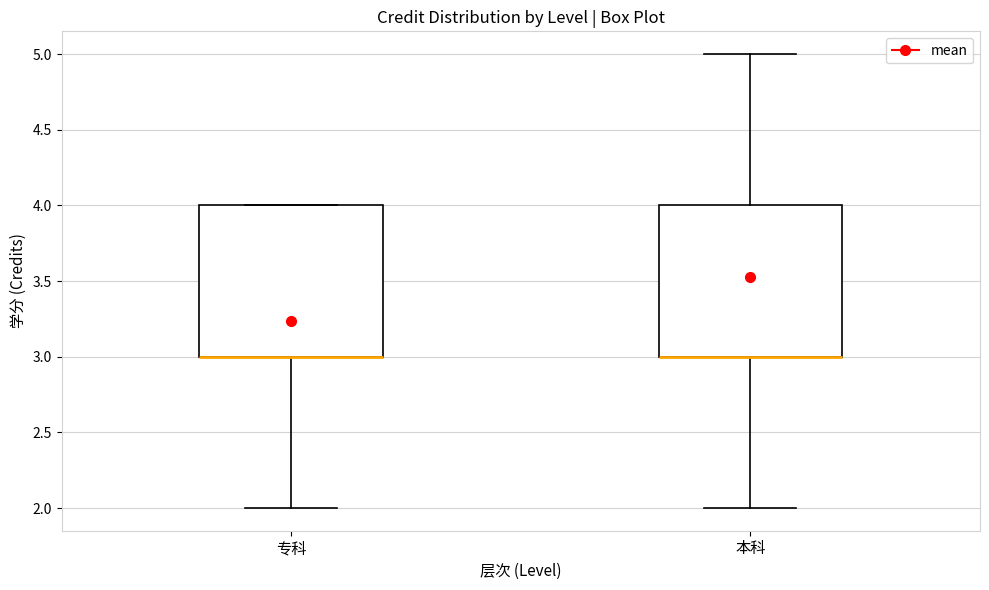

Reading left to right, transcribe this box plot: for each box, give where its median line is, the range the box spans, and where its two whiskers end, as read against the y-axis. The values are not printed on the chart, so give them approximately, as read against the axis.

专科: median 3 (drawn on the box's lower edge), box 3 to 4, whiskers 2 to 4
本科: median 3 (drawn on the box's lower edge), box 3 to 4, whiskers 2 to 5